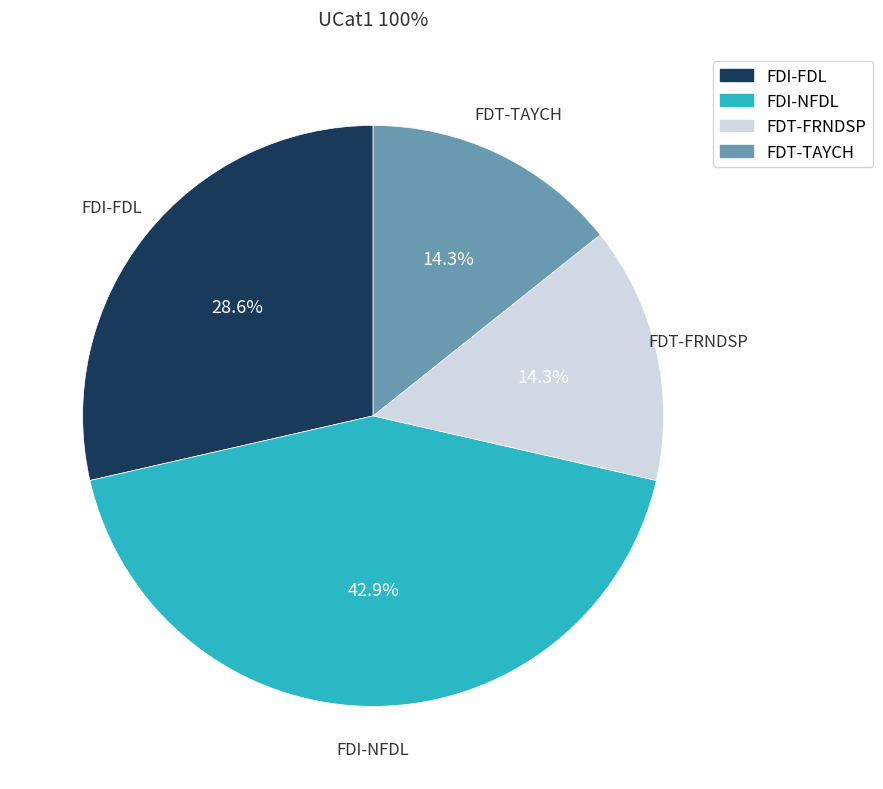

To the nearest percent, what portion does FDI-NFDL represent?

43%